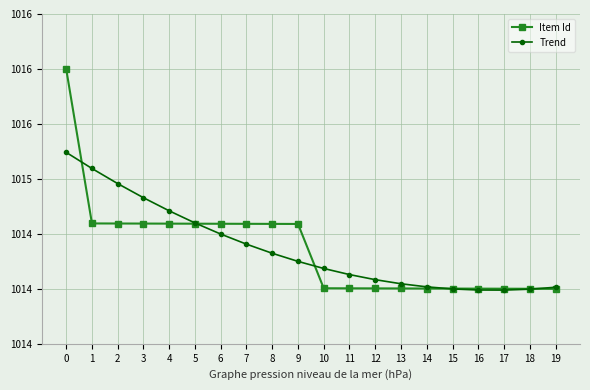

What is the sum of all Item Id values?

20287.4